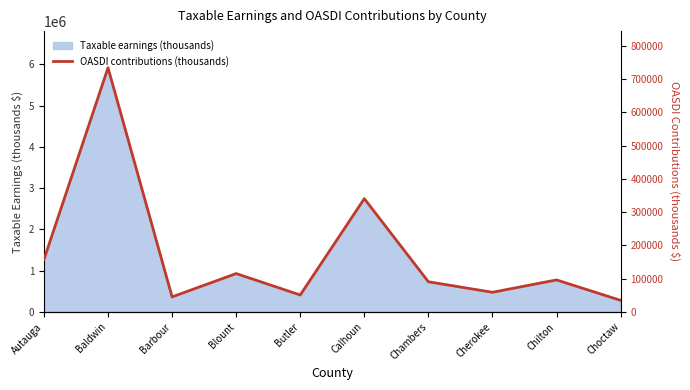

What is the smallest value displayed?

34550